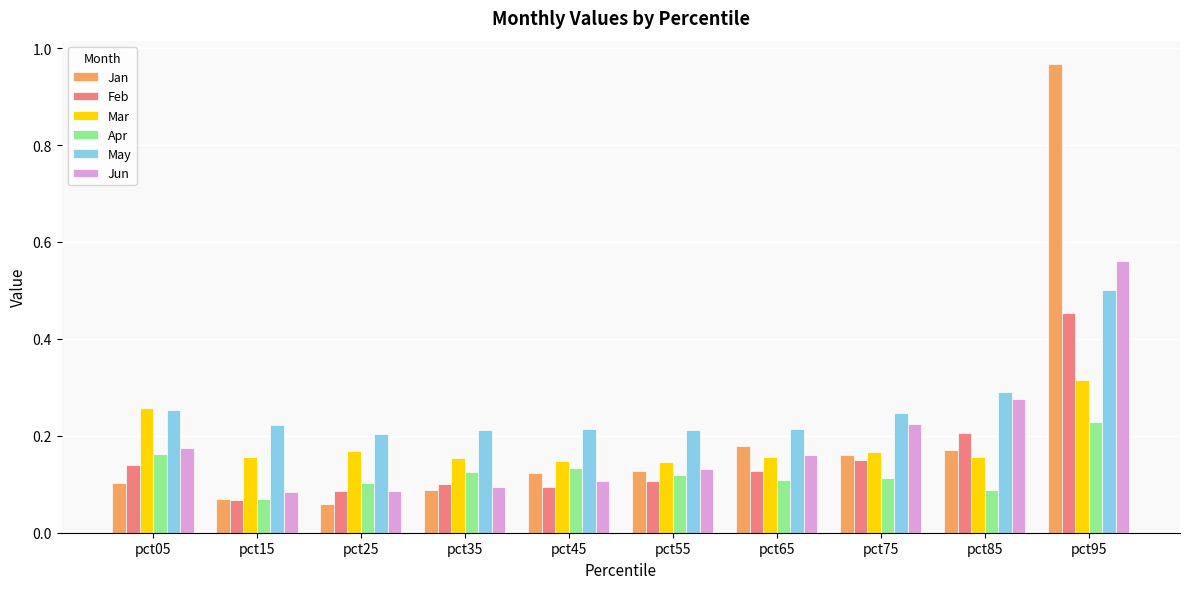

What is the difference between the maximum and minimum values in the Feb series?

0.4